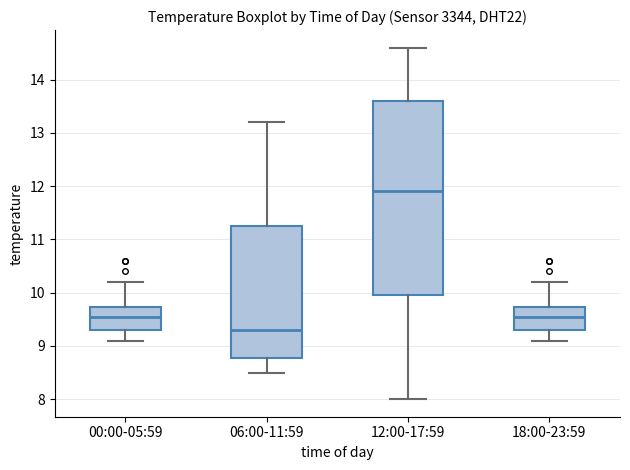

Which box has the highest median line?

12:00-17:59